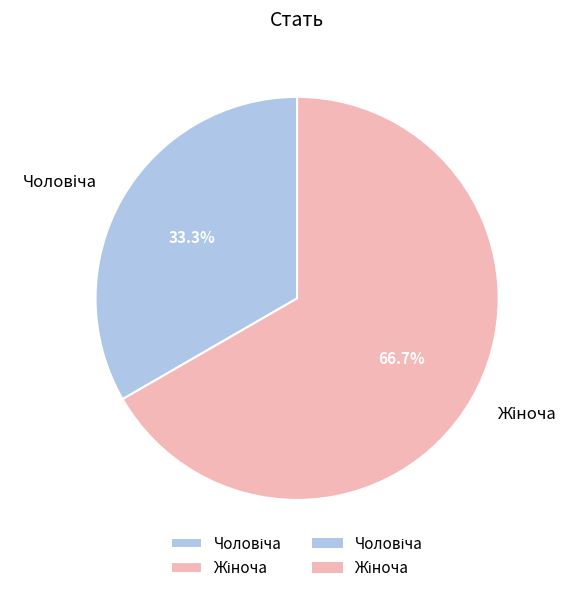

Is there a majority slice in this chart?

Yes